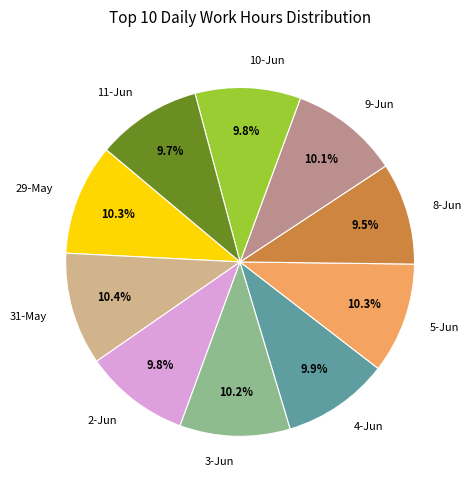

Combined, what portion of the pie is 3-Jun and 8-Jun?

19.7%